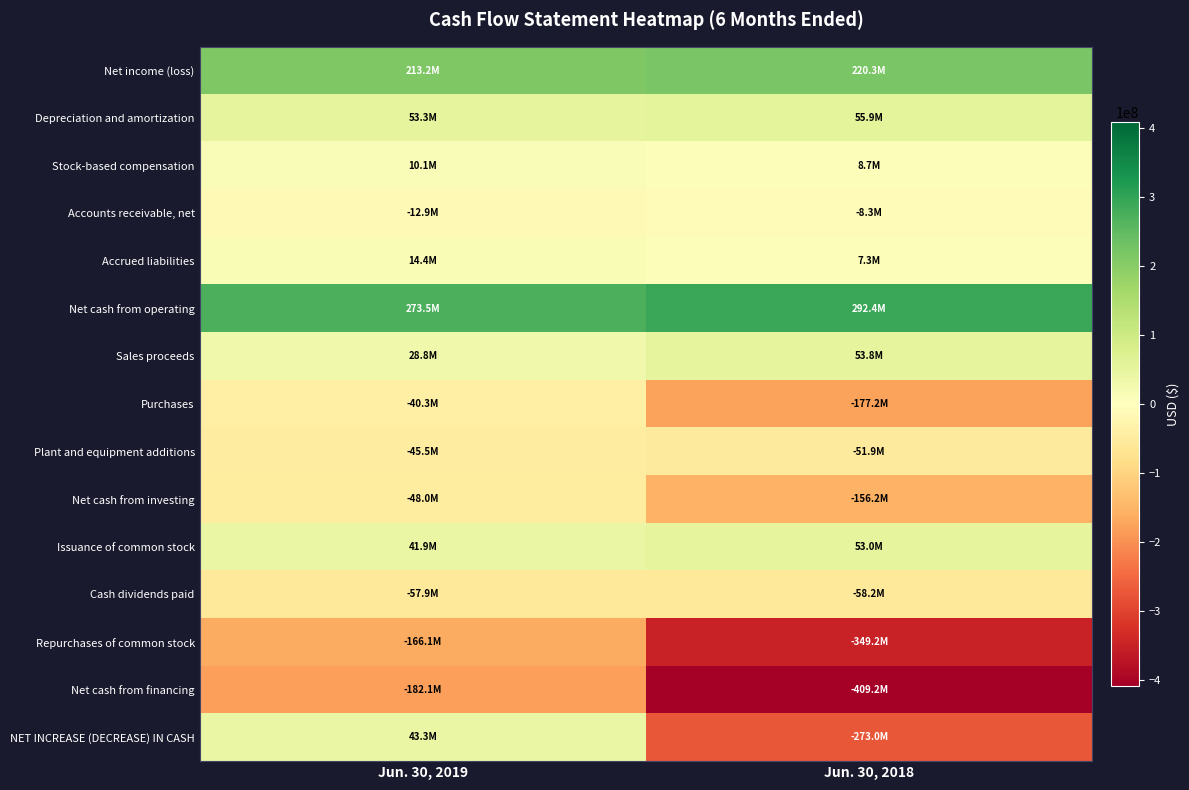

How many distinct data groups are displayed?

15